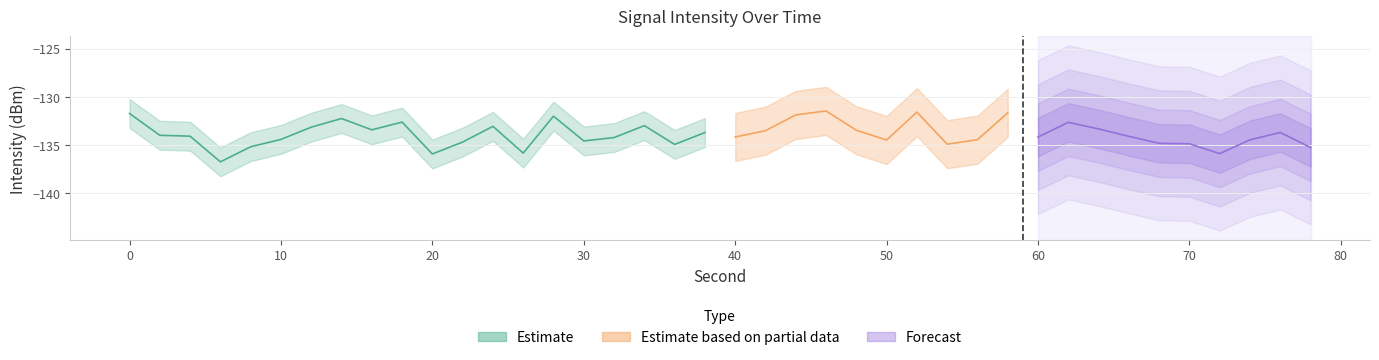

Does the chart display data point markers on the line(s)?

No